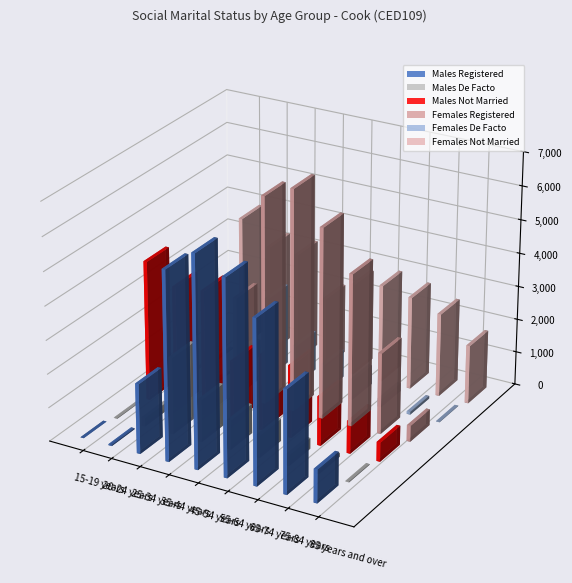

What is the total value across all series at 85 years and over?

3820